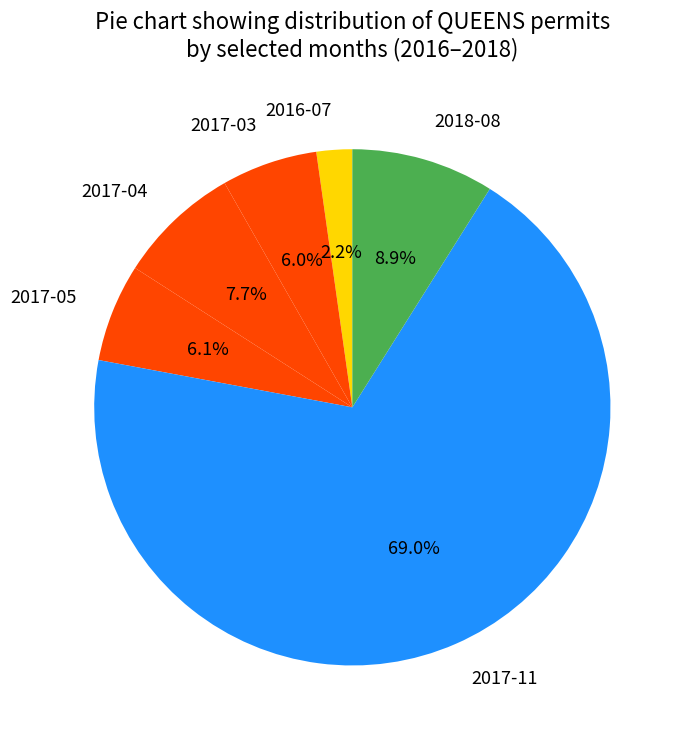

To the nearest percent, what portion does 2017-05 represent?

6%